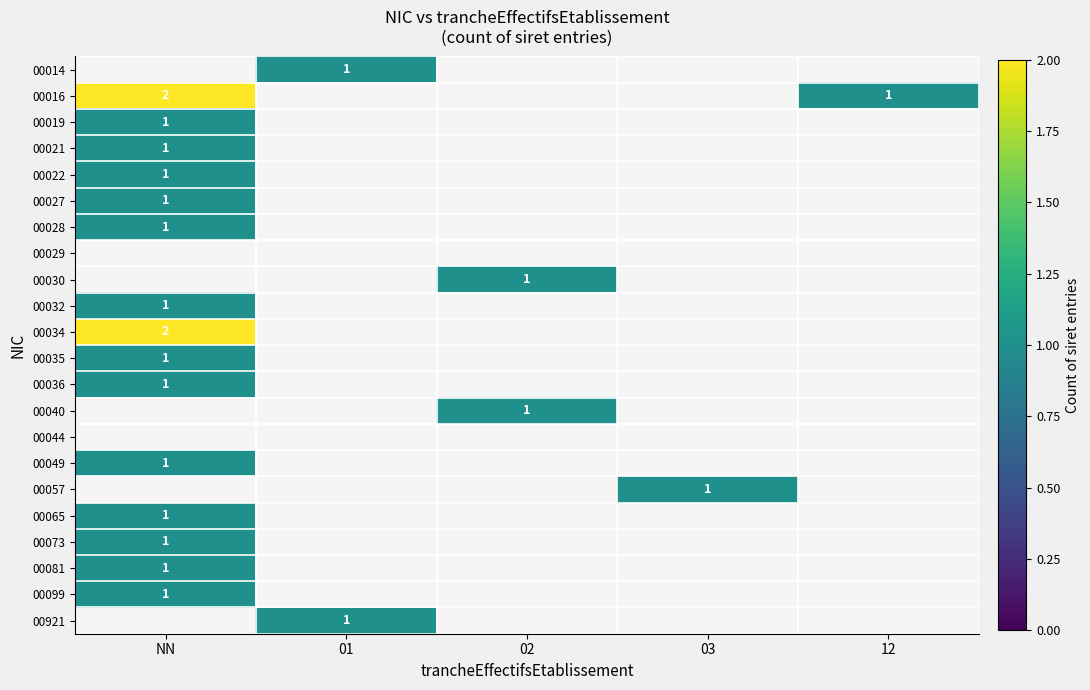

The 00049 series shows 1 at NN. True or false?

True